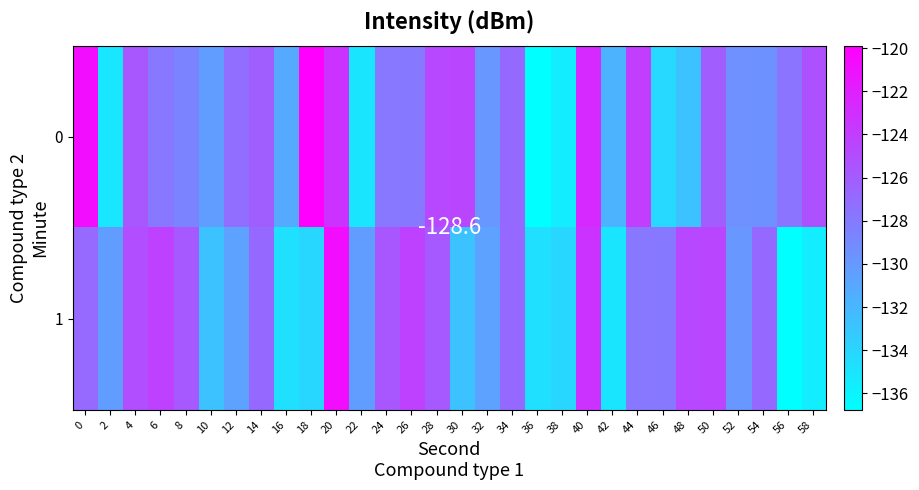

What is the average value of the 0 series?

-128.3